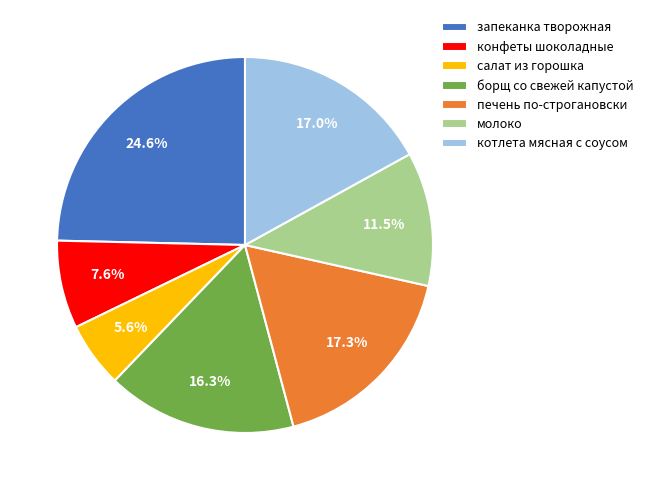

Which category has the smallest portion of the pie?

салат из горошка